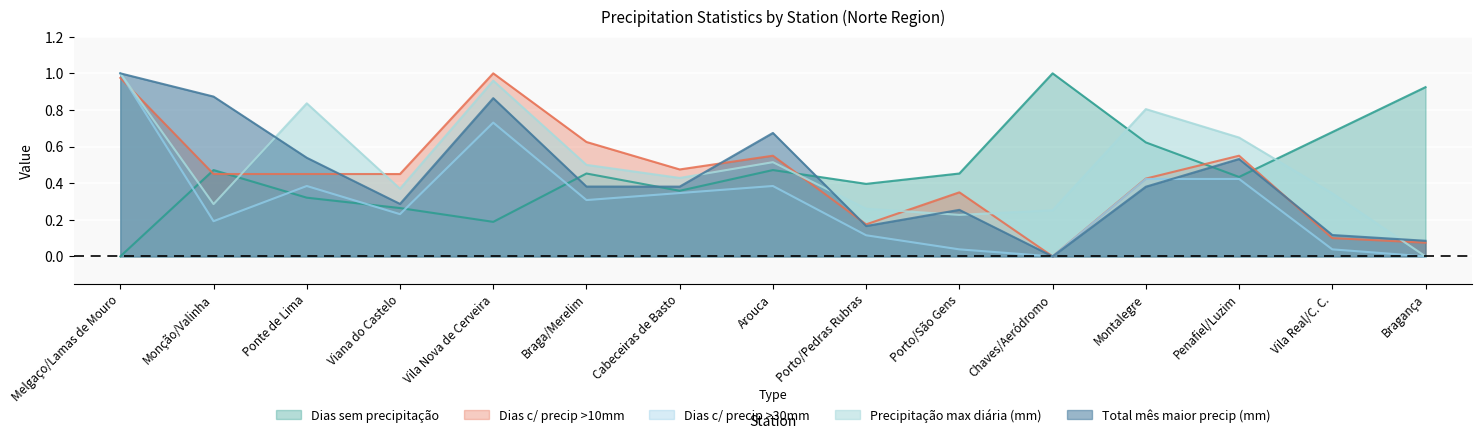

Which series has the largest range (max minus min)?

Dias sem precipitação